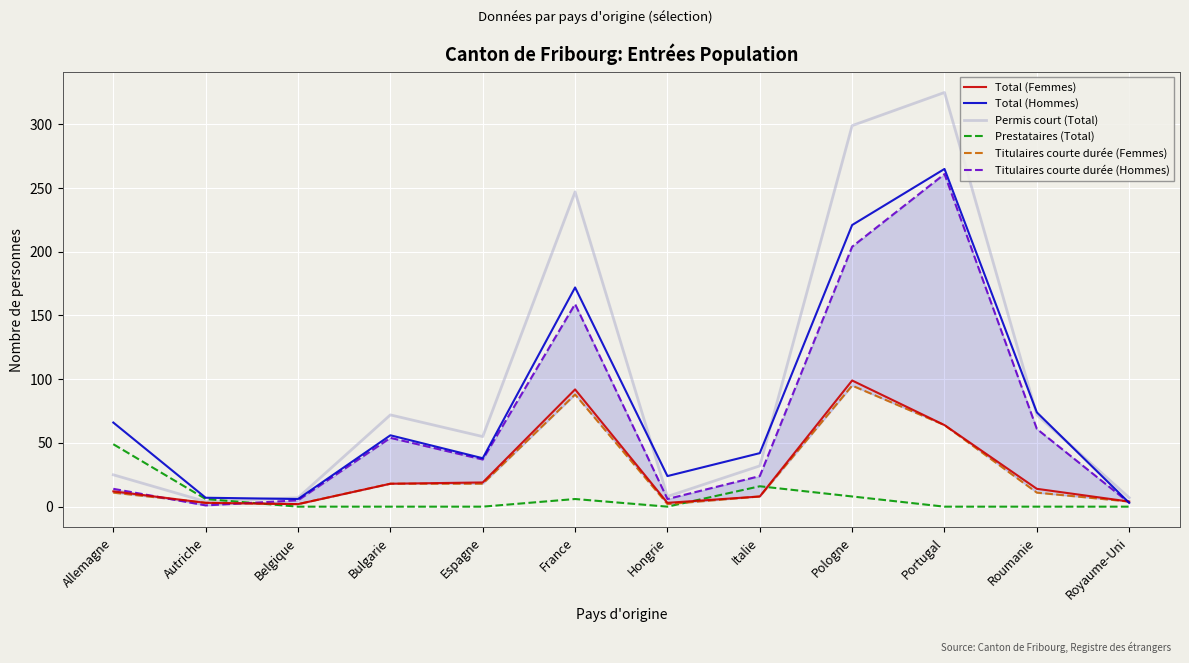

Where do Titulaires courte durée (Femmes) and Total (Hommes) first cross each other?

Roumanie and Royaume-Uni